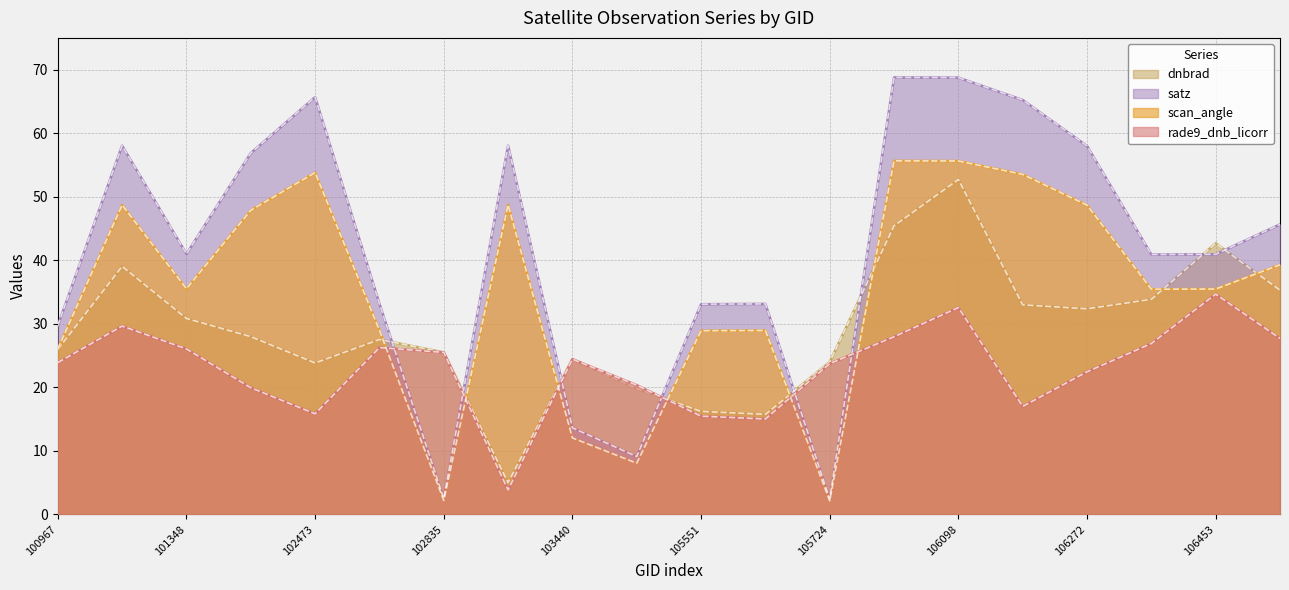

How many series are shown in this chart?

4